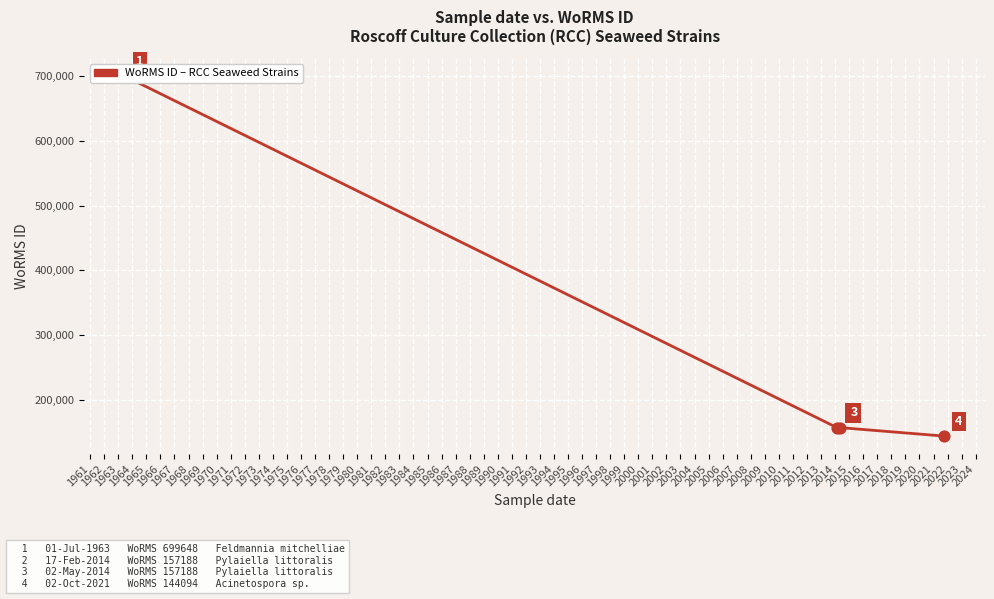

Between 1962 and 1961, which is larger?

1962